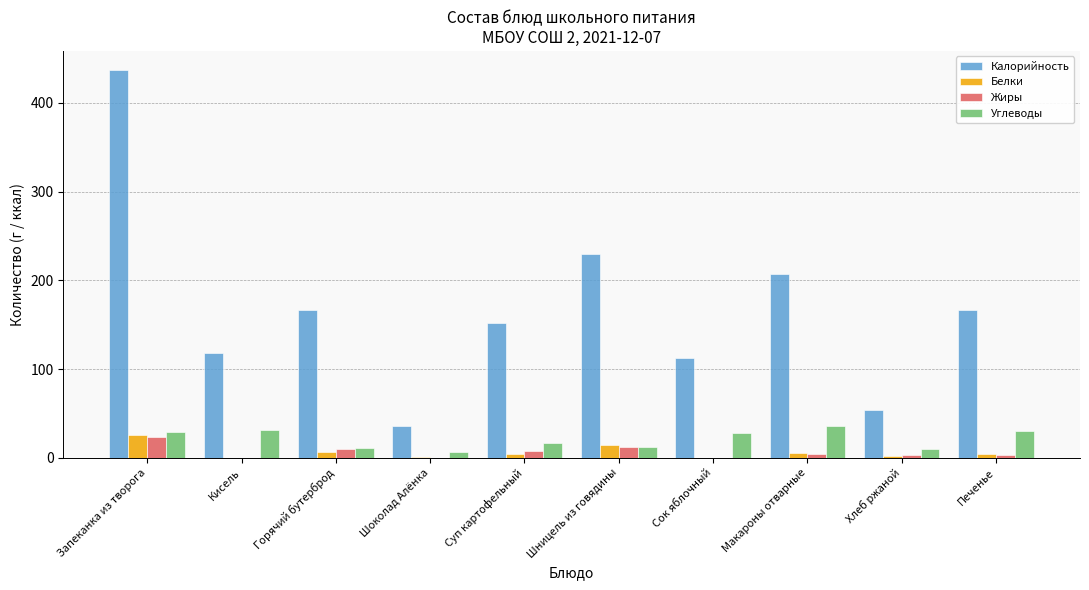

True or false: Калорийность has a value of 247.0 at Горячий бутерброд.

False